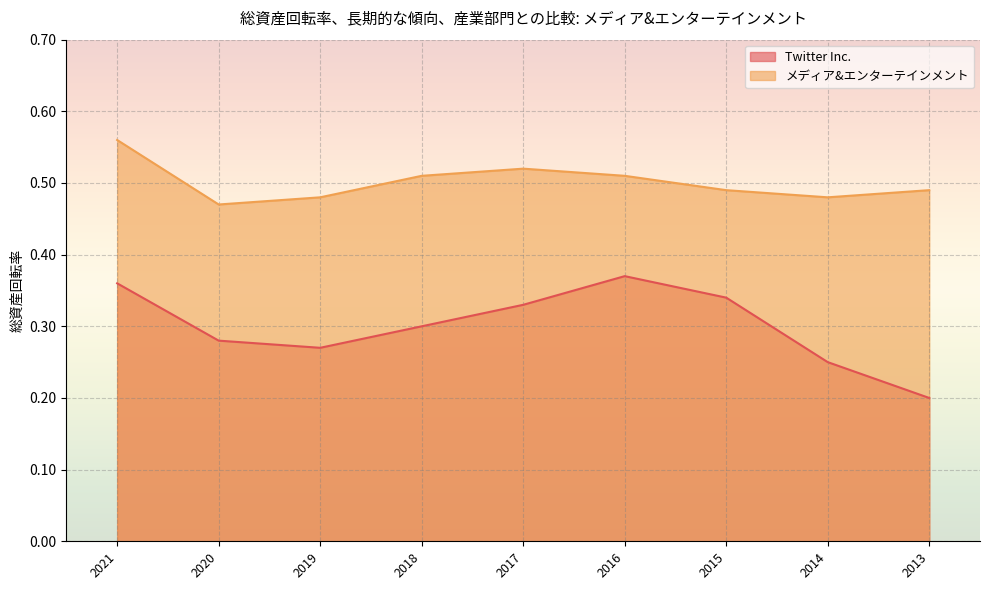

How many categories are shown in the chart?

9